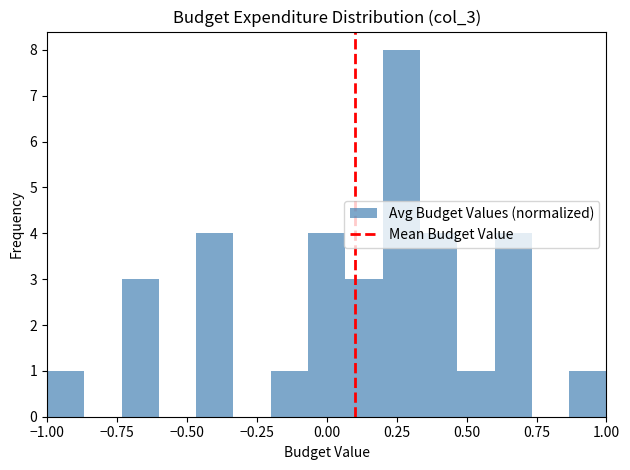

Around what value on the x-axis is the tallest bar? Give the approximate position of its centre, as read against the axis.

0.25